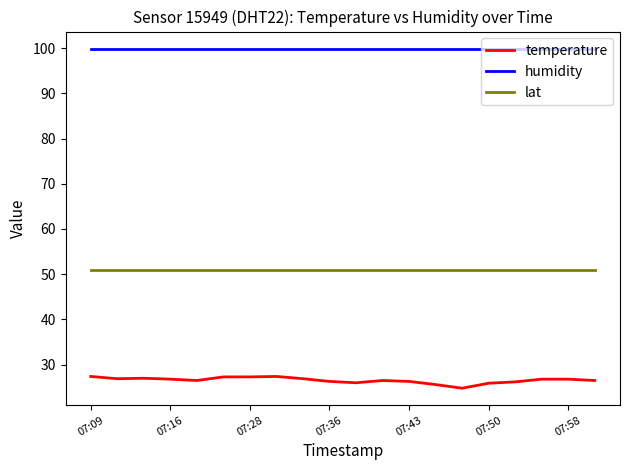

Rank the series by their maximum value, from lowest to highest.

temperature, lat, humidity